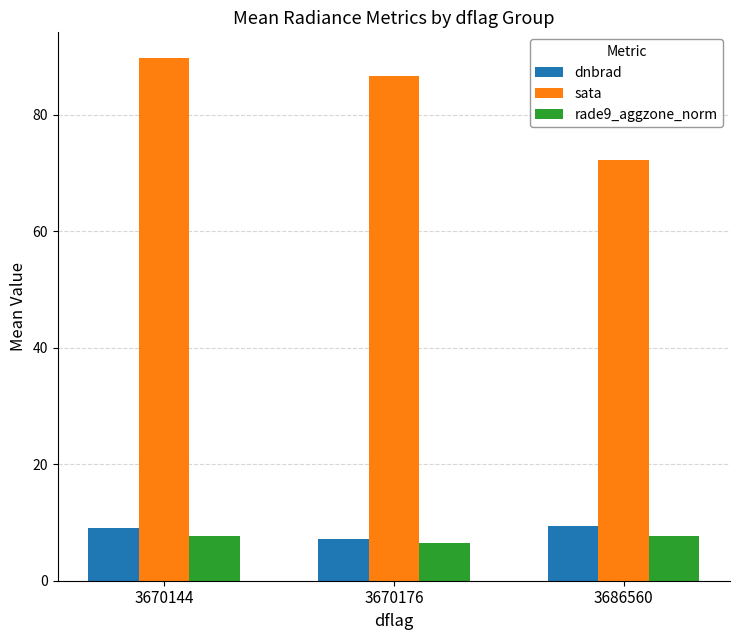

List the series in order of their peak value, lowest first.

rade9_aggzone_norm, dnbrad, sata